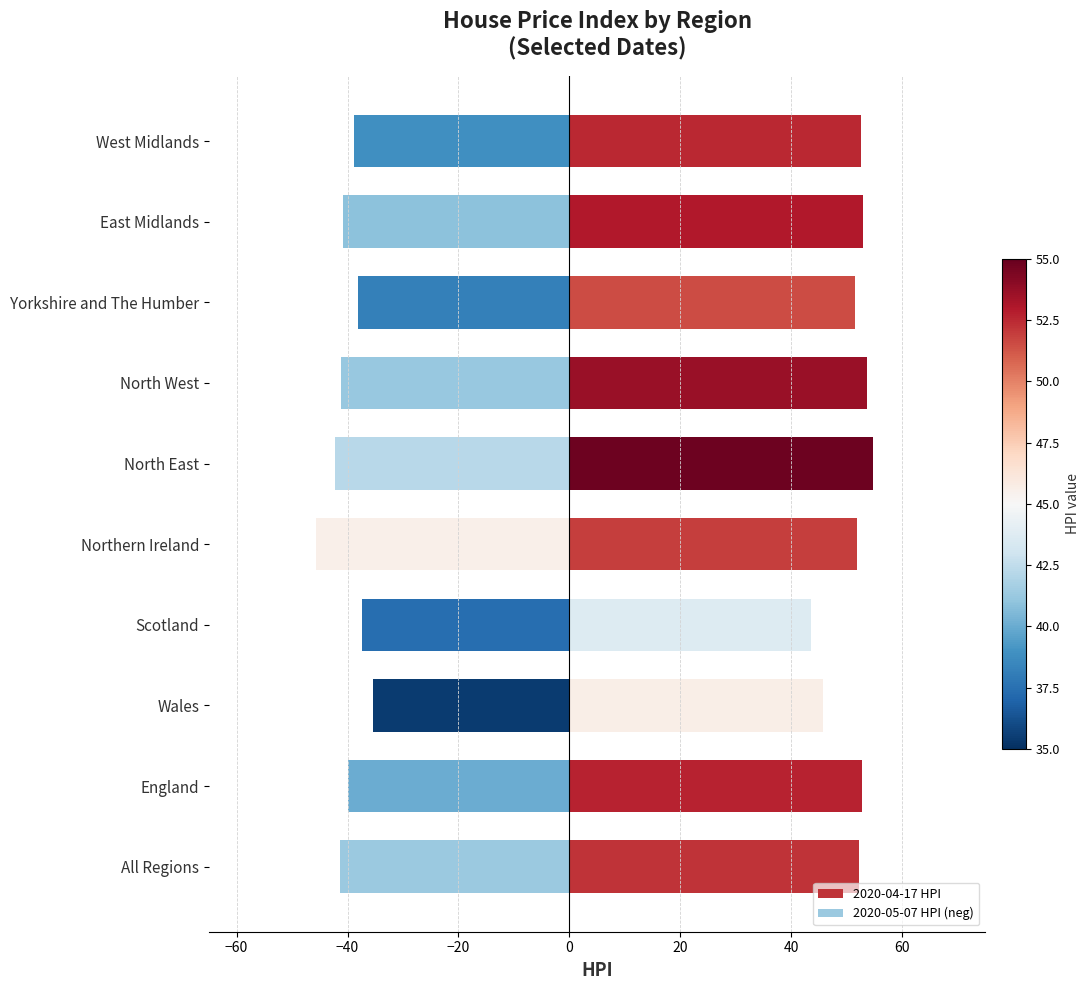

The value of 2020-05-07 HPI (neg) at North West is -41.2. True or false?

True